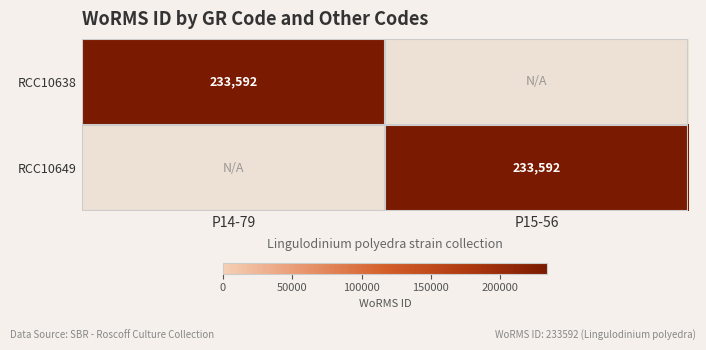

The value of RCC10649 at P15-56 is 233592. True or false?

True